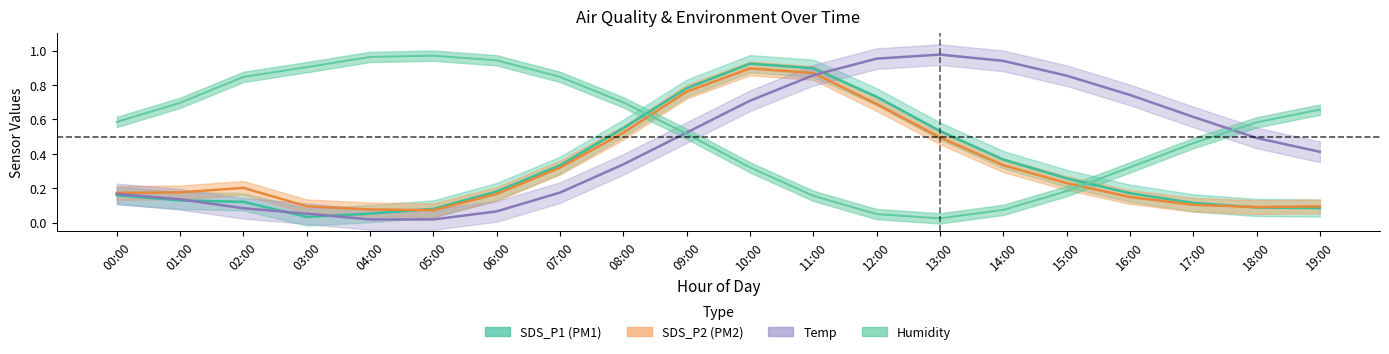

Between 03:00 and 16:00, which is larger?

16:00